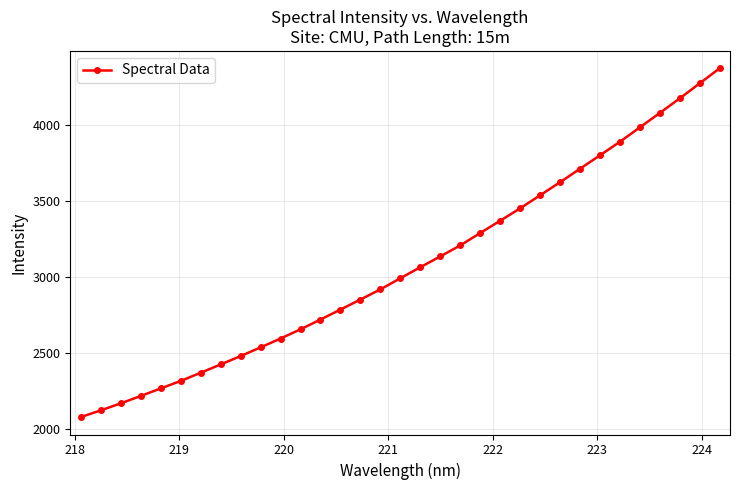

What is the greatest value displayed?

4374.2